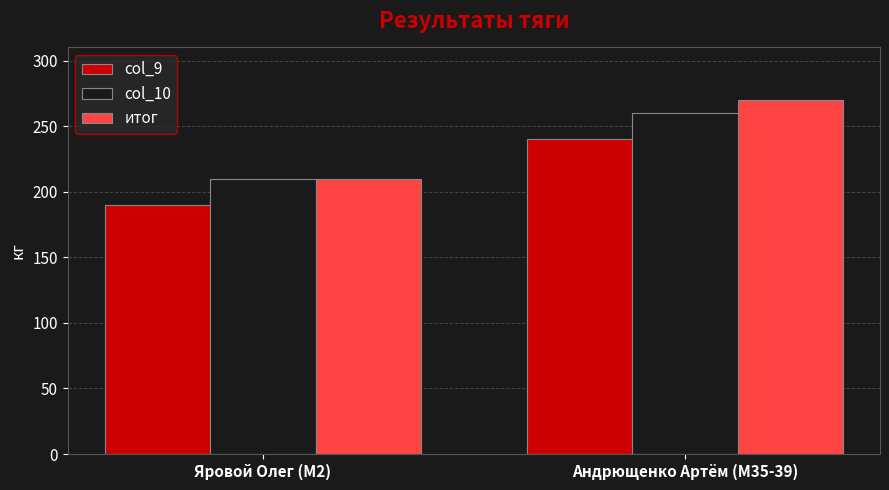

Reading left to right, transcribe all the data shown in this chart.

col_9: 190	240
col_10: 210	260
итог: 210	270